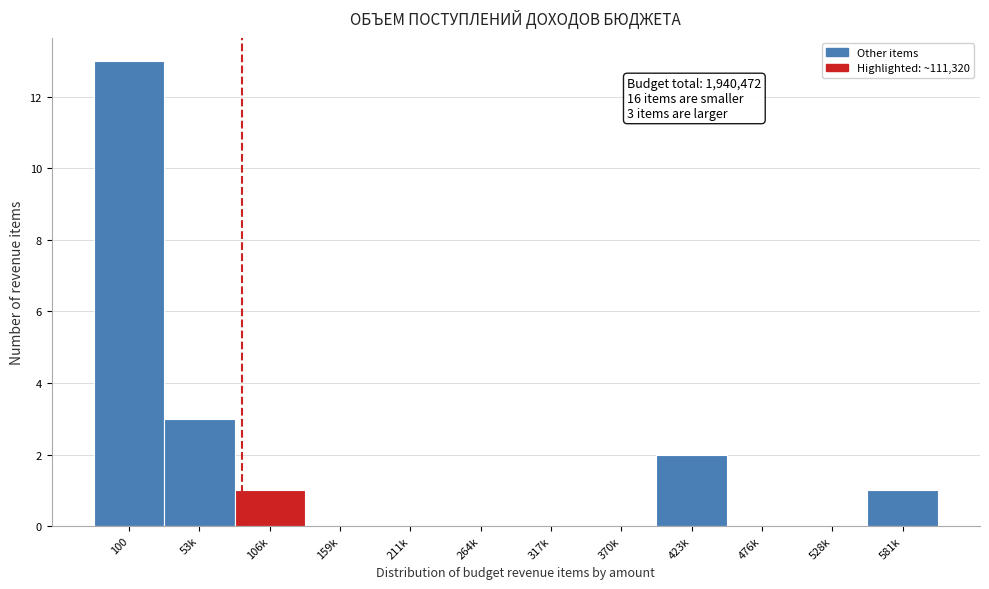

Reading right to left, transcribe all the data shown in this chart.

581k=1	528k=0	476k=0	423k=2	370k=0	317k=0	264k=0	211k=0	159k=0	106k=1	53k=3	100=13